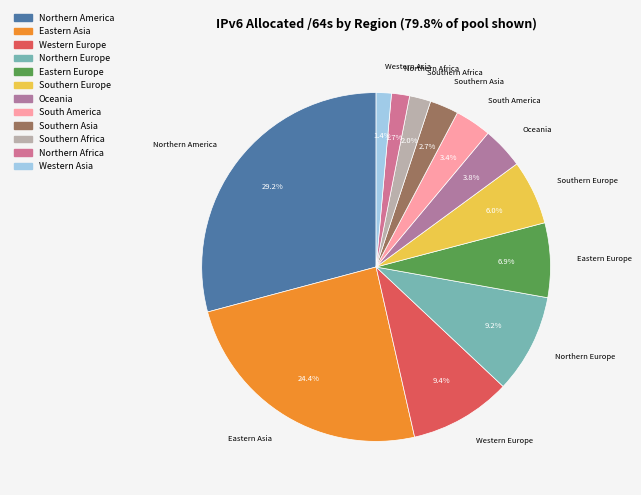

Which category has the biggest portion of the pie?

Northern America